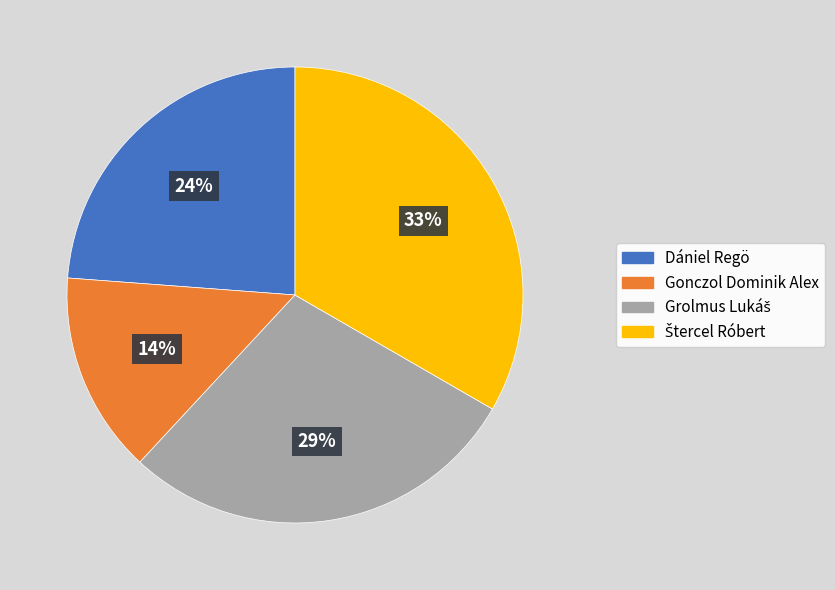

Between Gonczol Dominik Alex and Dániel Regö, which is larger?

Dániel Regö